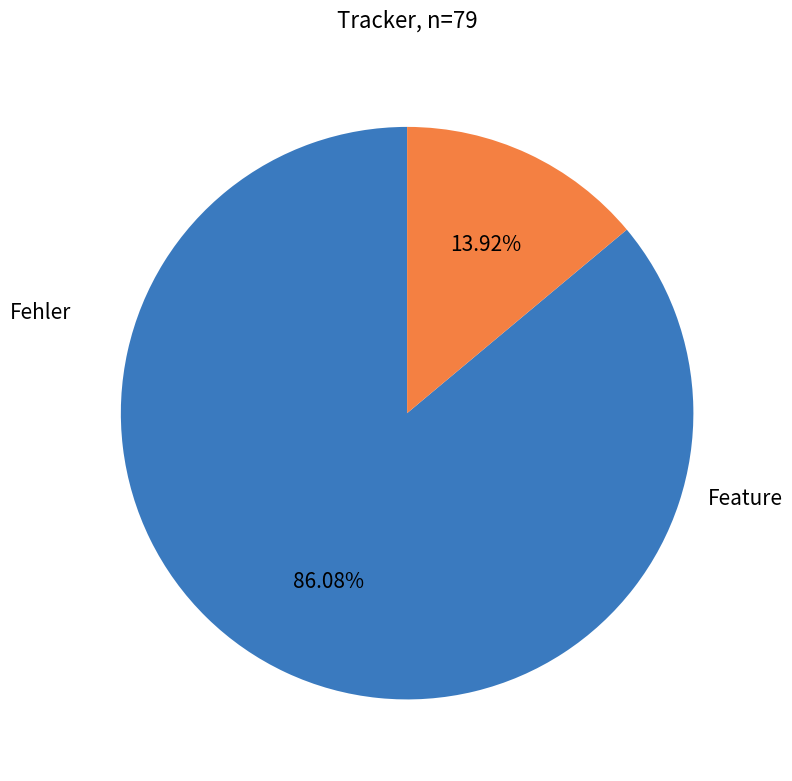

Is there any slice that represents more than half of the pie?

Yes